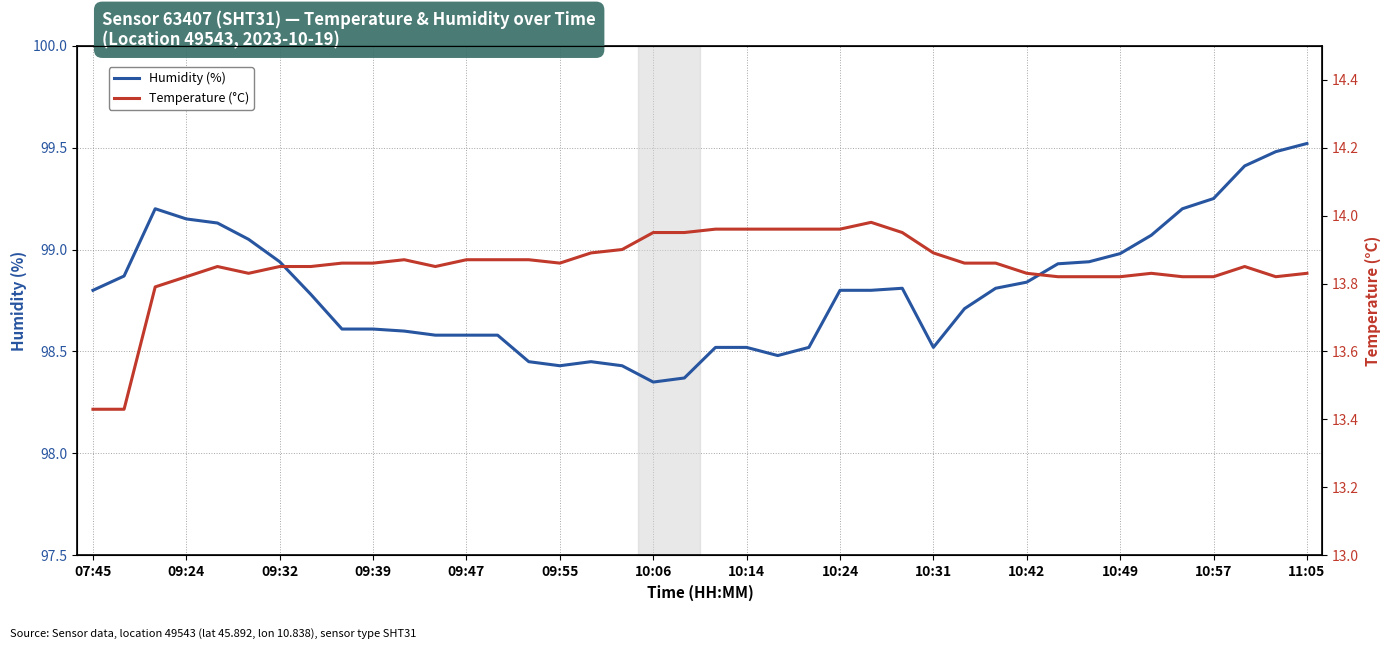

Reading left to right, list all the values displayed in this chart.

Humidity (%): 98.8	98.9	99.2	99.2	99.1	99.0	98.9	98.8	98.6	98.6	98.6	98.6	98.6	98.6	98.5	98.4	98.5	98.4	98.3	98.4	98.5	98.5	98.5	98.5	98.8	98.8	98.8	98.5	98.7	98.8	98.8	98.9	98.9	99.0	99.1	99.2	99.2	99.4	99.5	99.5
Temperature (°C): 13.4	13.4	13.8	13.8	13.8	13.8	13.8	13.8	13.9	13.9	13.9	13.8	13.9	13.9	13.9	13.9	13.9	13.9	13.9	13.9	14.0	14.0	14.0	14.0	14.0	14.0	13.9	13.9	13.9	13.9	13.8	13.8	13.8	13.8	13.8	13.8	13.8	13.8	13.8	13.8